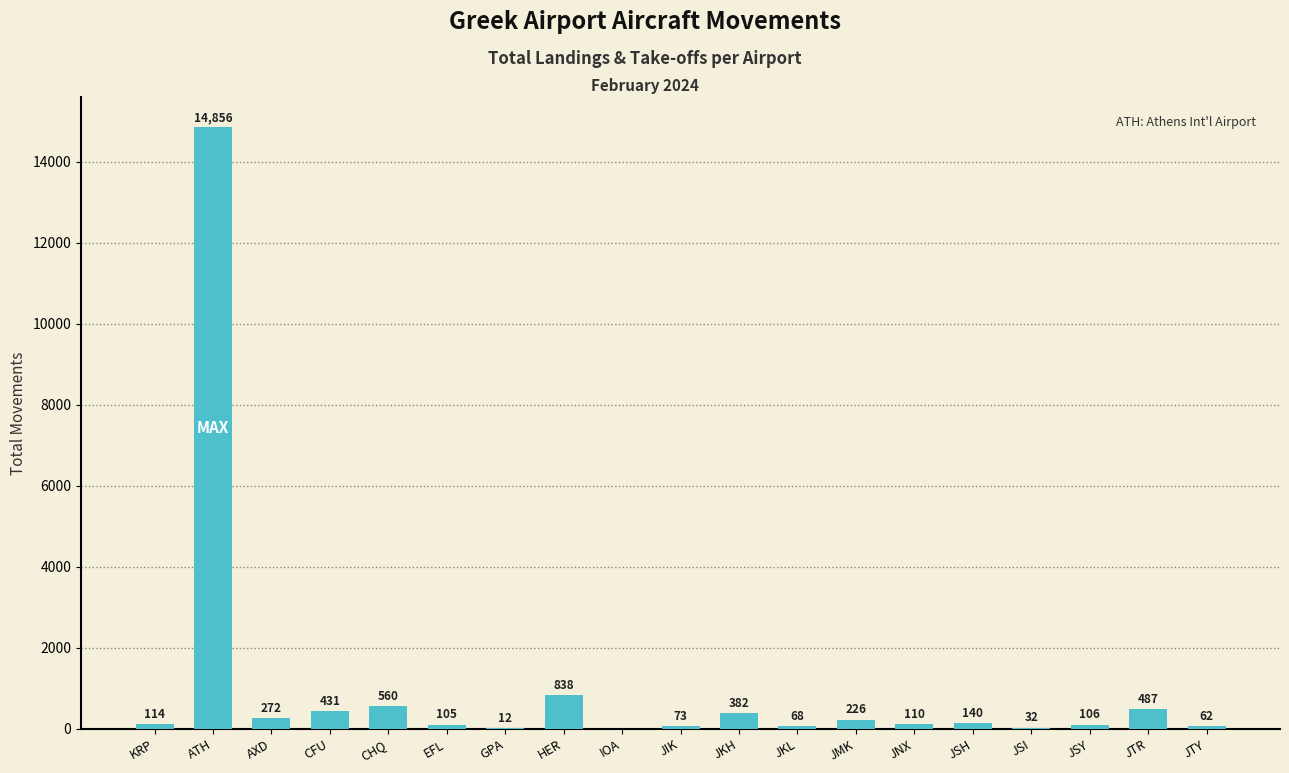

Is it true that the value at JKH is 382?

True